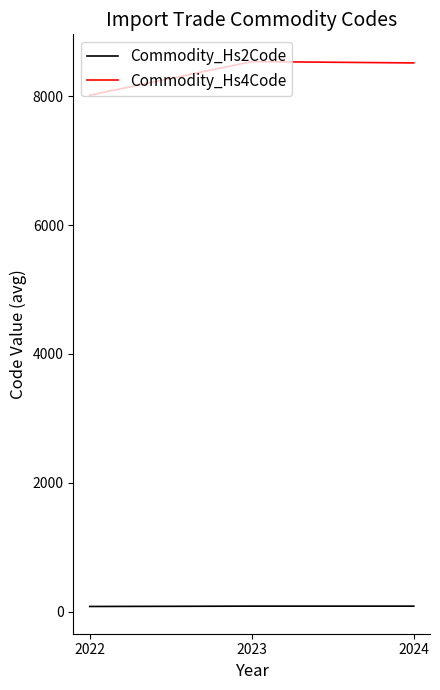

What is the spread (max minus min) of values at 2024?

8431.0